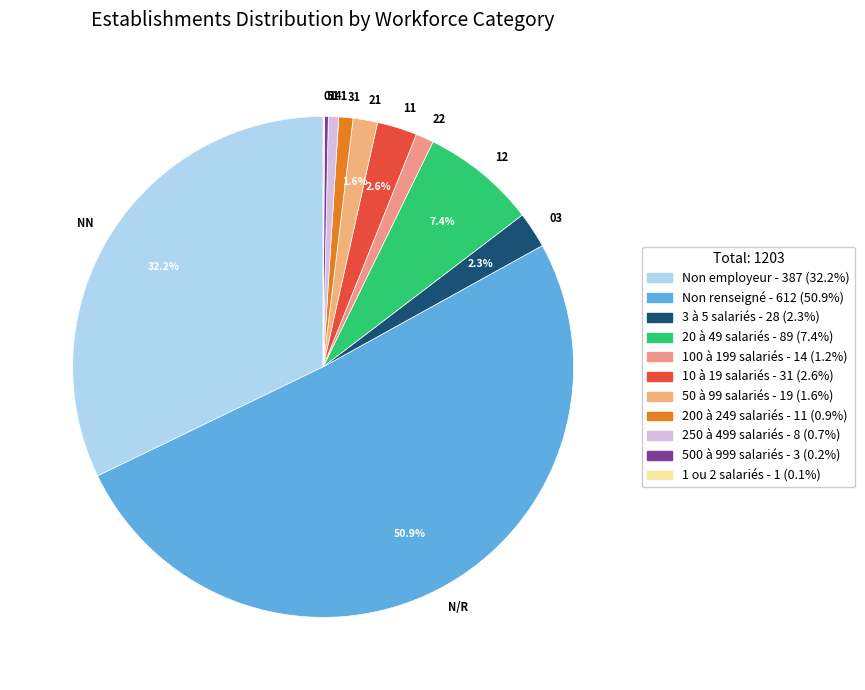

Between 03 and NN, which is larger?

NN